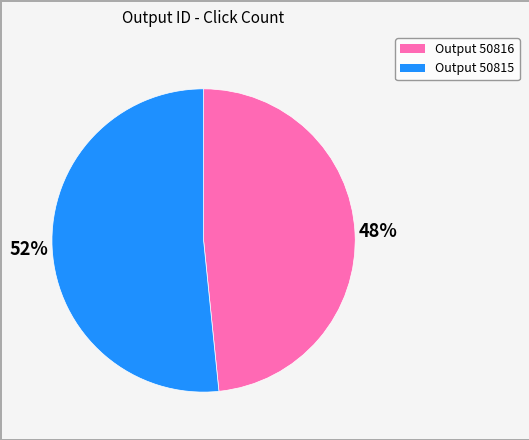

Is there a majority slice in this chart?

Yes